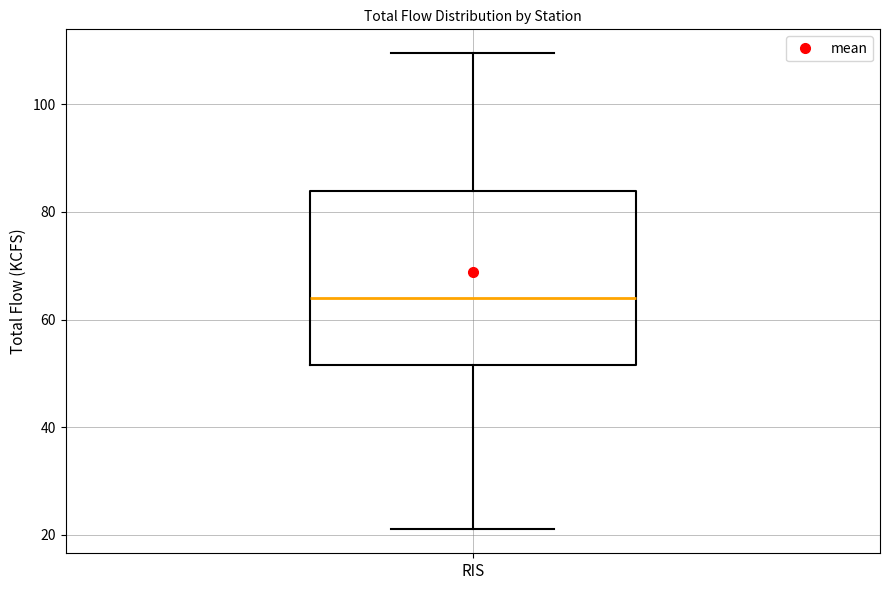

Where is the lower edge of the box for RIS on the y-axis? The values are not printed on the chart, so give them approximately, as read against the axis.

52